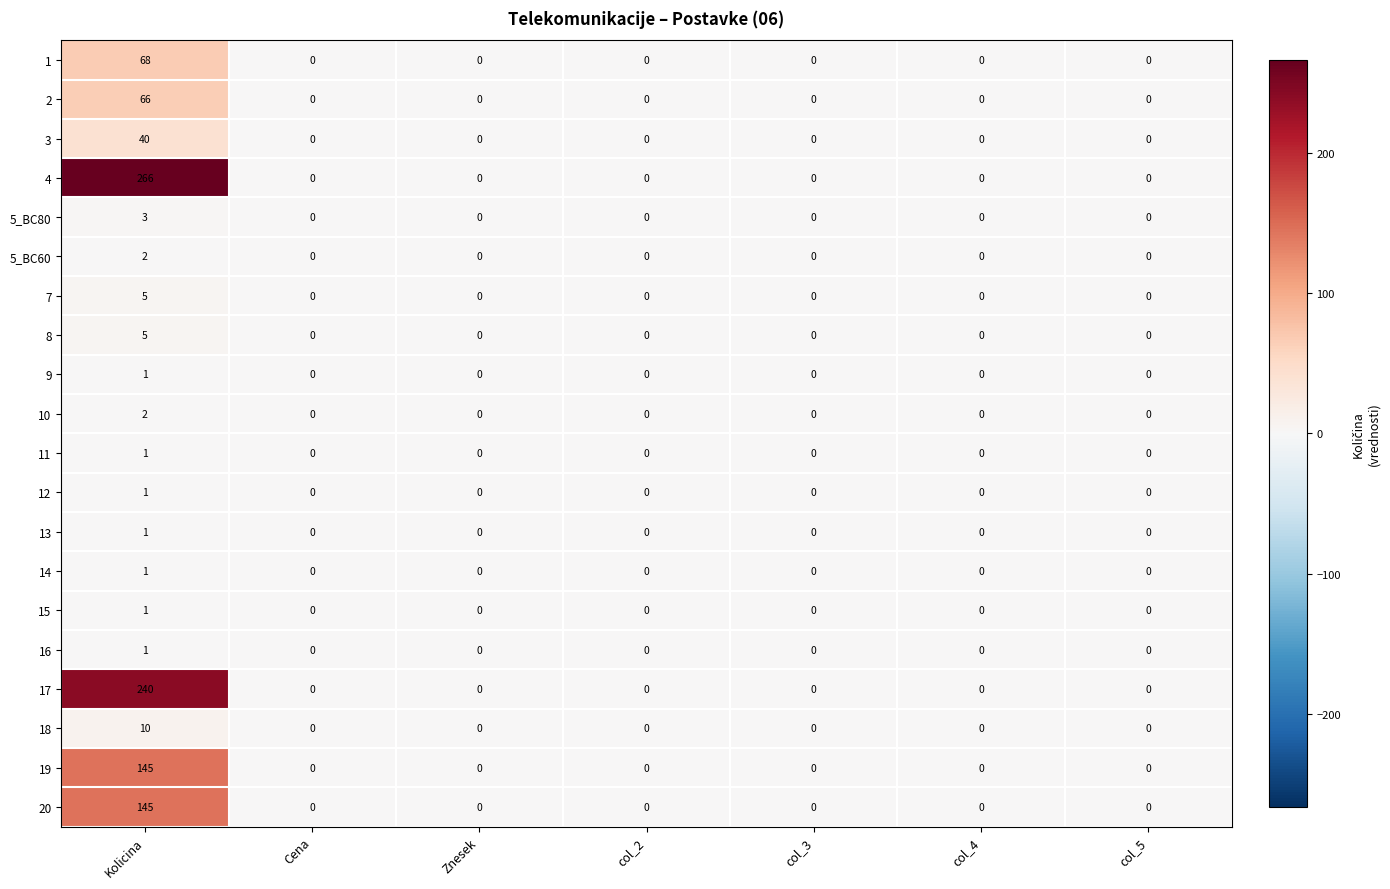

How many values in 12 are above zero?

1